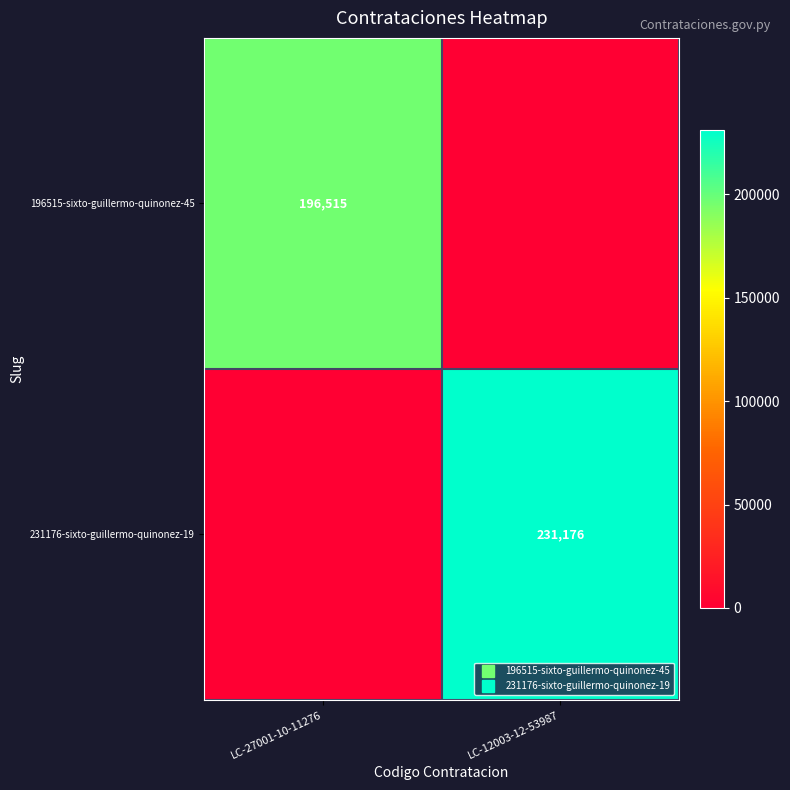

What is the sum of the 196515-sixto-guillermo-quinonez-45 values at LC-27001-10-11276 and LC-12003-12-53987?

196515